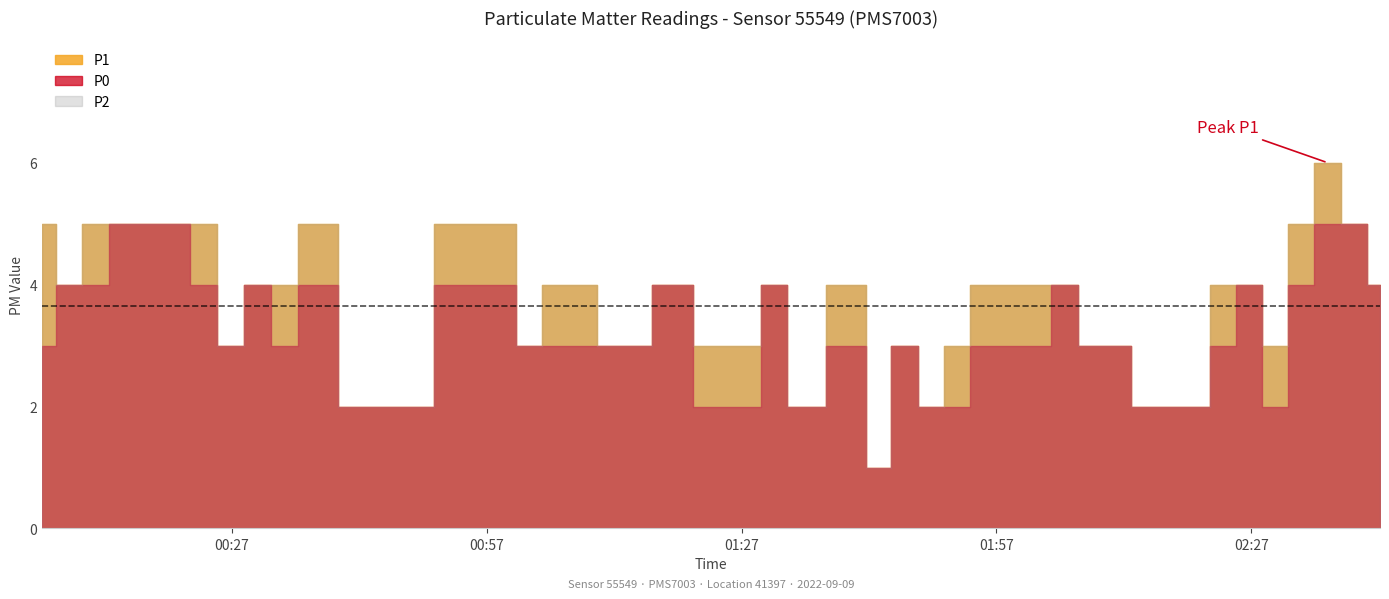

What is the greatest value displayed?

6